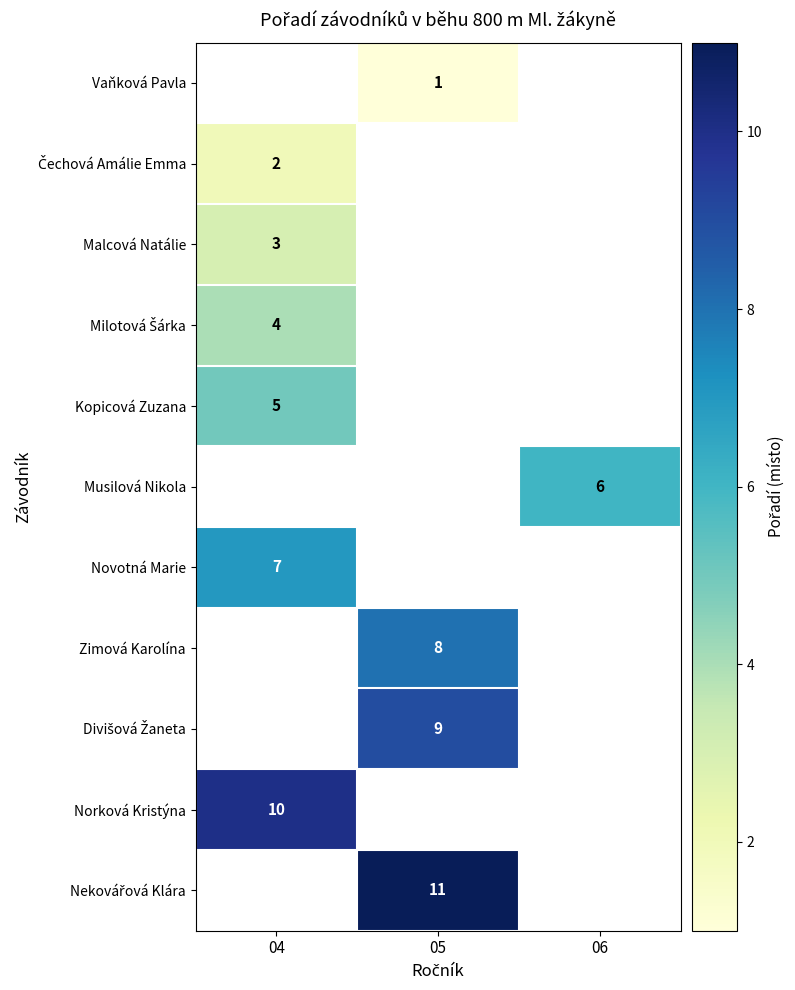

How many distinct data groups are displayed?

11